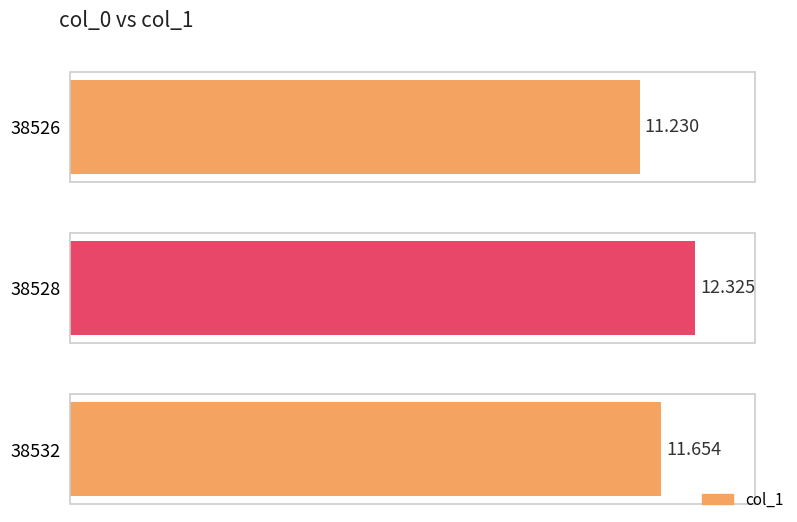

Which has a higher value, 38526 or 38532?

38532